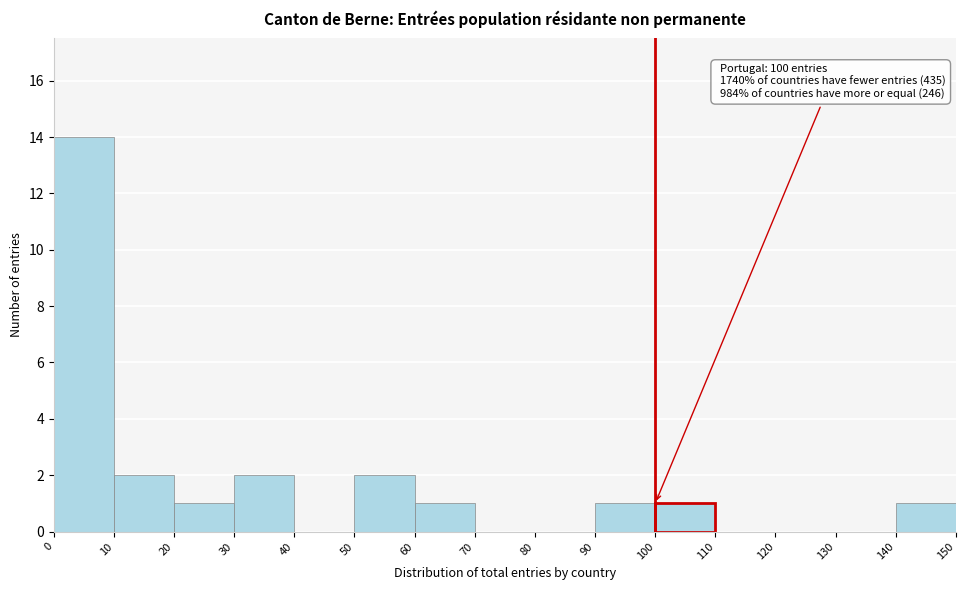

Which range on the x-axis has the tallest bar?

0 to 10